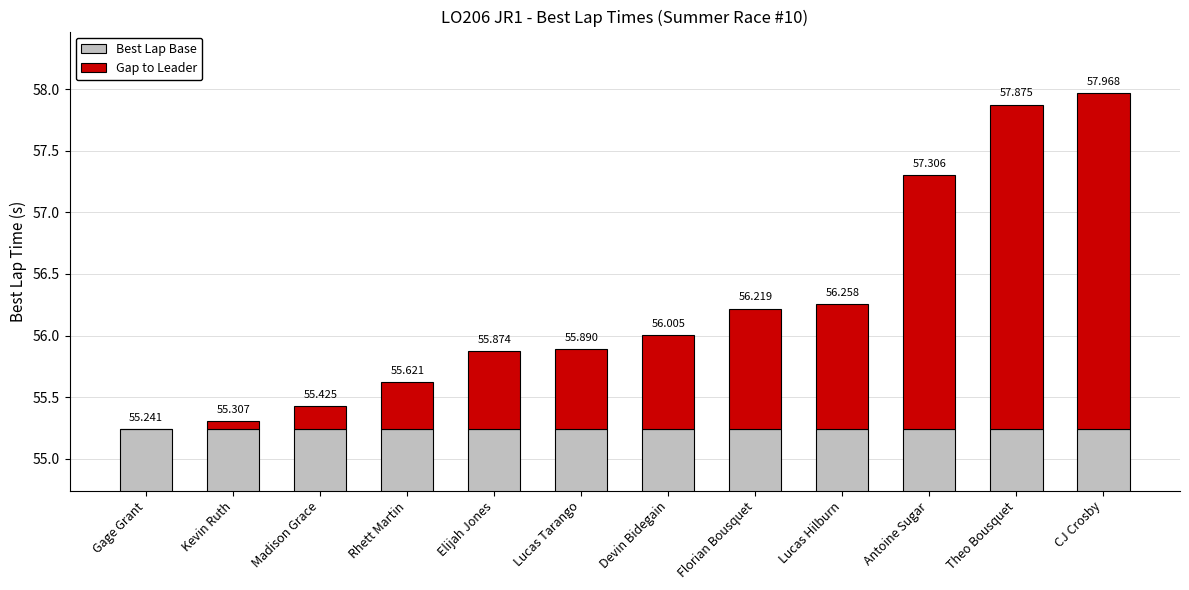

At which category is the sum across all series the highest?

CJ Crosby